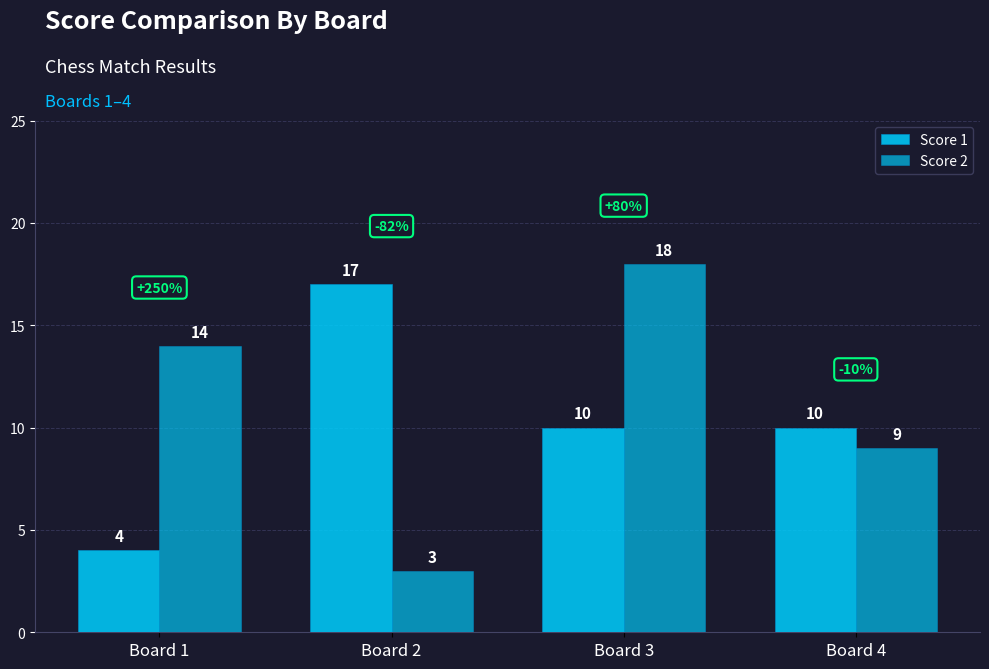

Rank the categories by Score 2 value from lowest to highest.

Board 2, Board 4, Board 1, Board 3